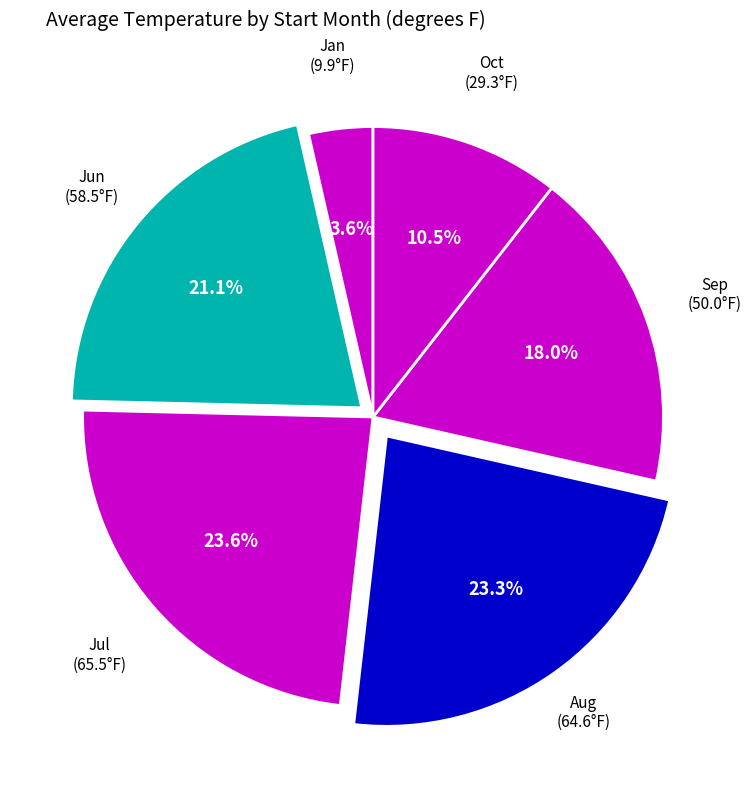

How many segments does this pie chart have?

6